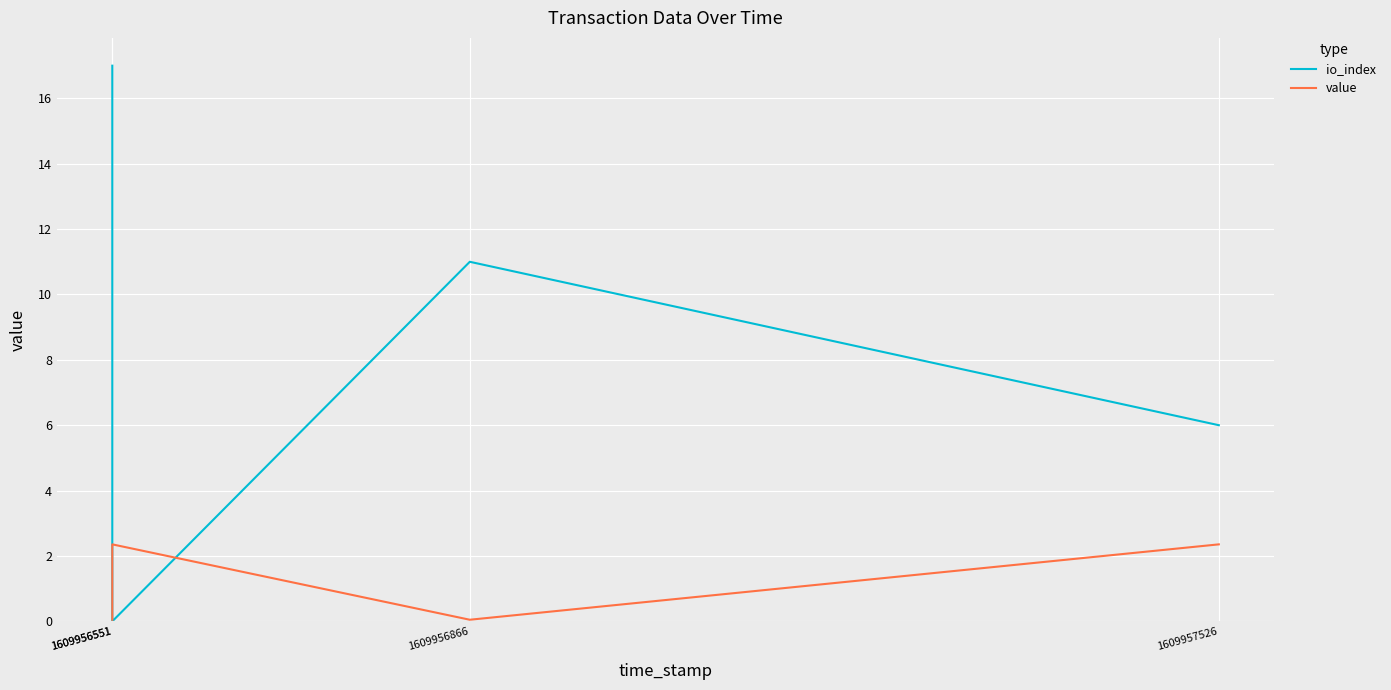

The value series shows 2.4 at 1609956551. True or false?

True